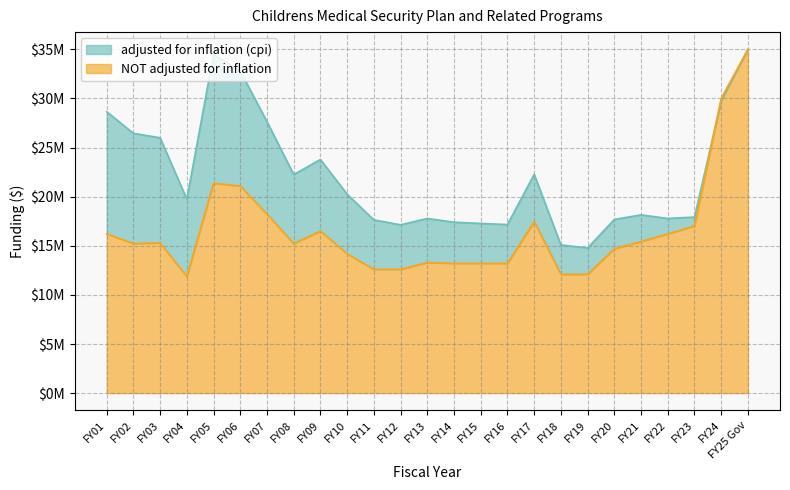

What are all the series names shown in the legend?

adjusted for inflation (cpi), NOT adjusted for inflation